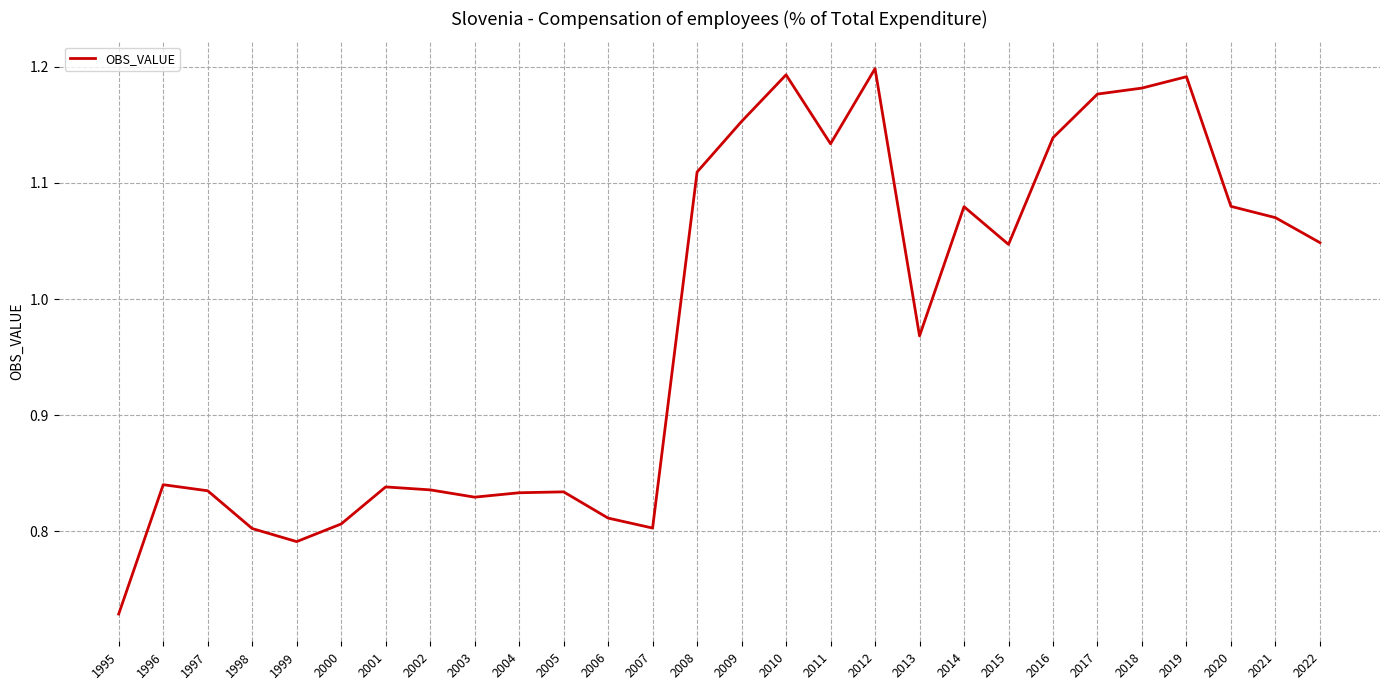

Which has a higher value, 2000 or 2003?

2003